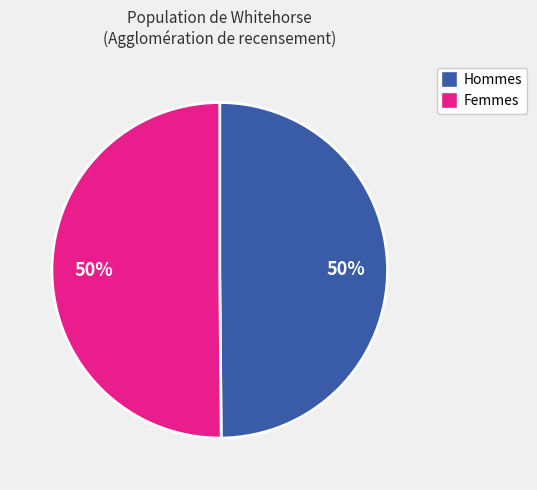

To the nearest percent, what is the average slice percentage?

50%